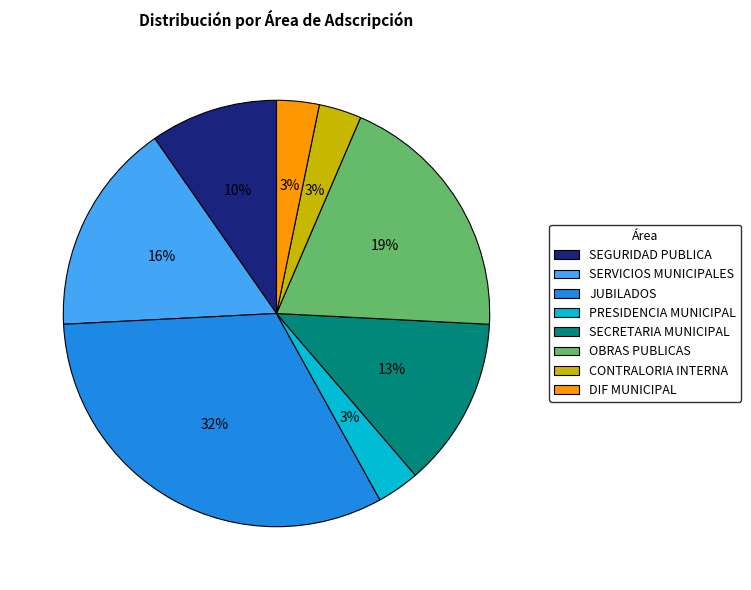

The OBRAS PUBLICAS slice represents 7% of the pie. True or false?

False